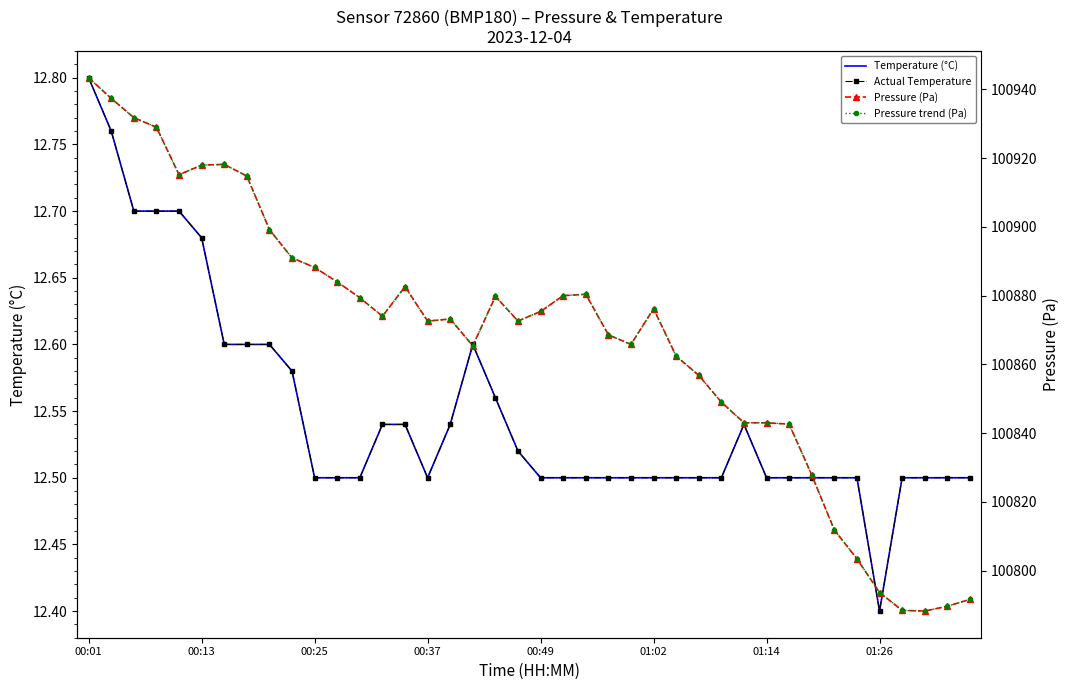

In Temperature (°C), how many points are lower than both neighbors (excluding endpoints)?

2